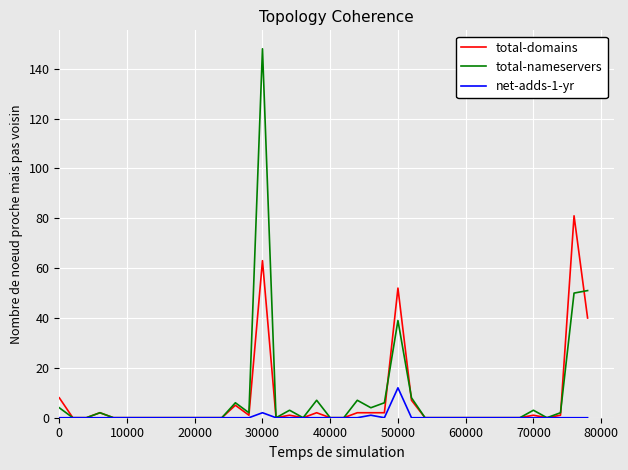

Which series has the largest range (max minus min)?

total-nameservers